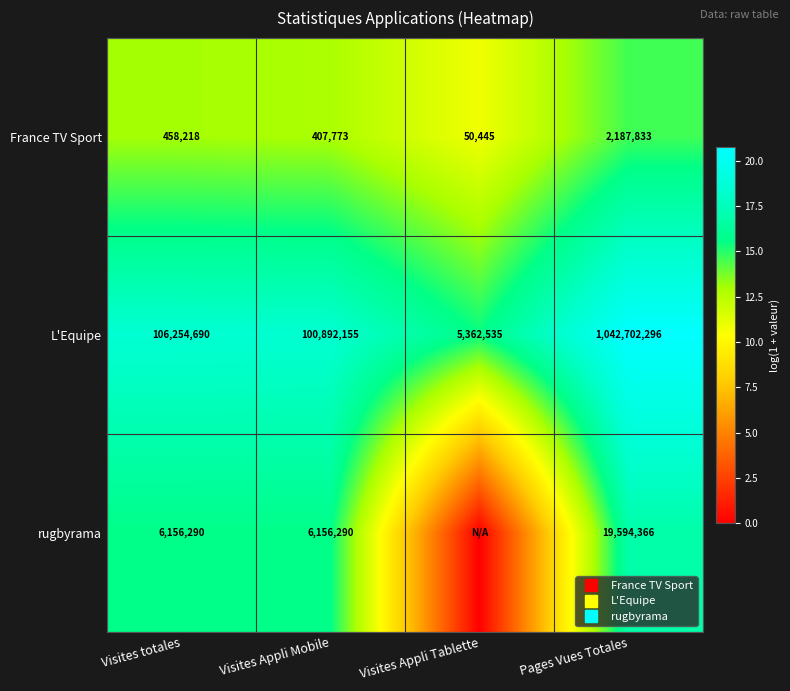

What value does the rugbyrama series have at Visites Appli Mobile?

15.6